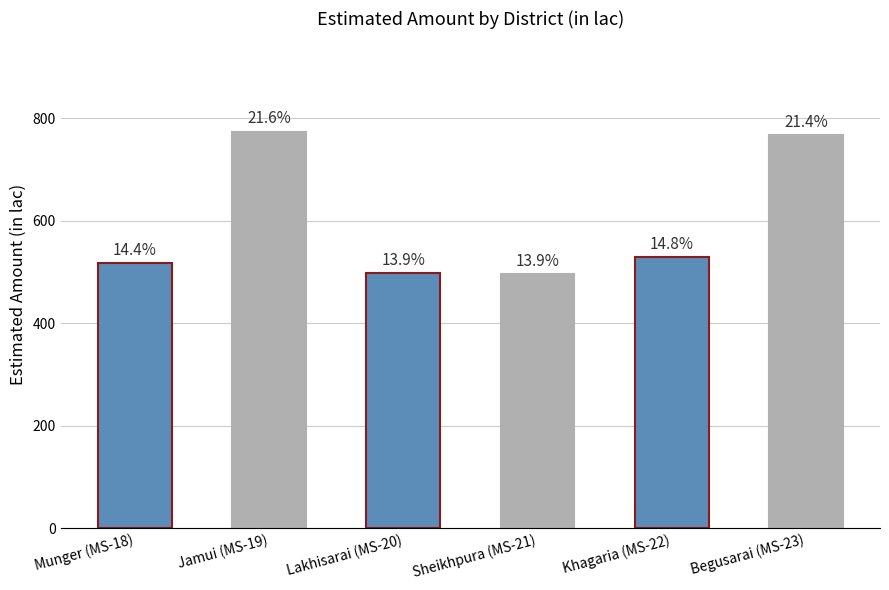

What is the label of the 4th bar from the right?

Lakhisarai (MS-20)